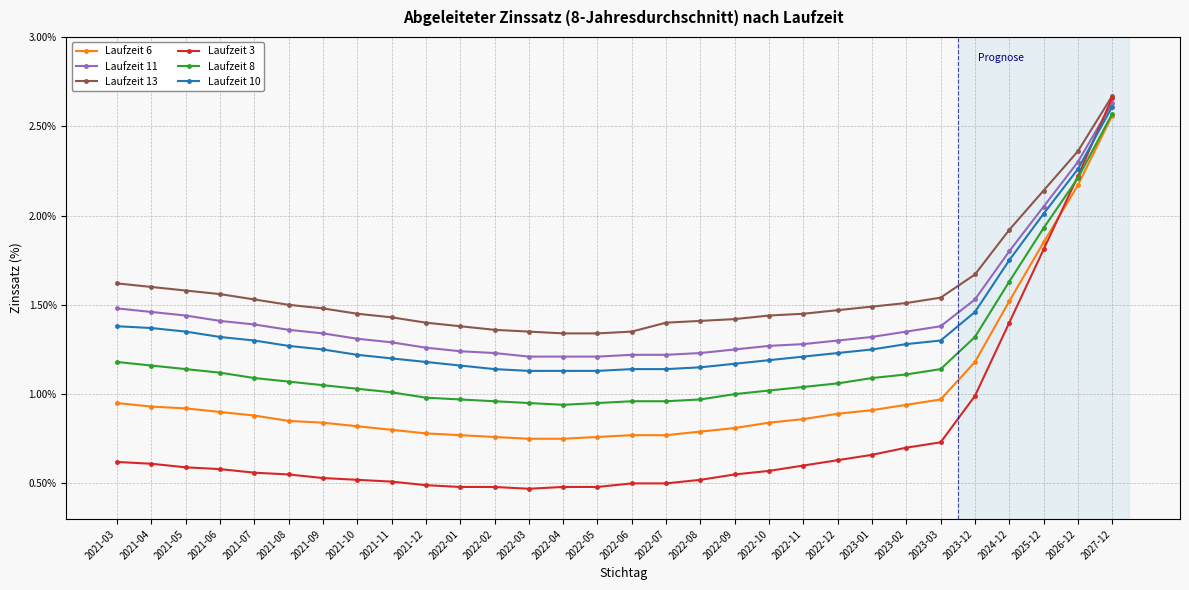

At which category is the sum across all series the highest?

2027-12